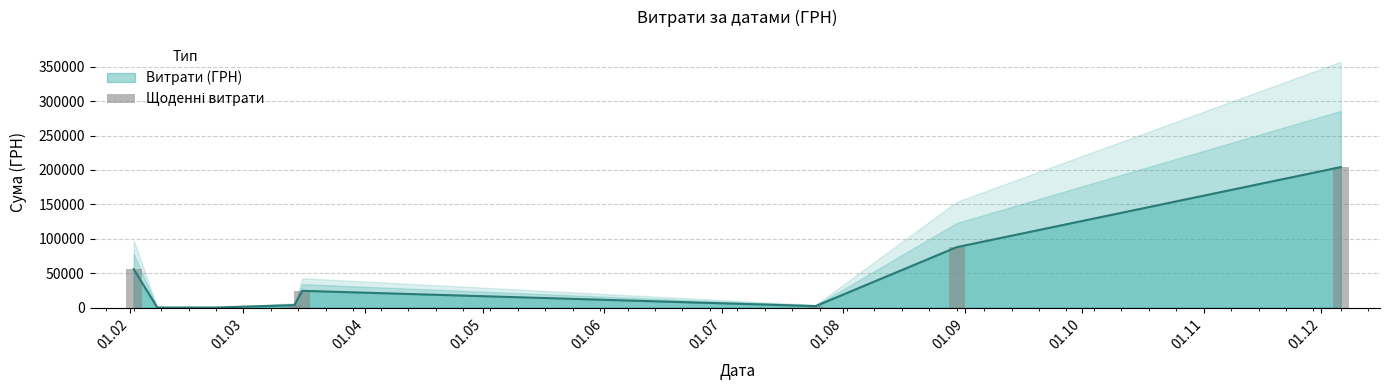

Which has a higher value, 01.02 or 01.05?

01.02